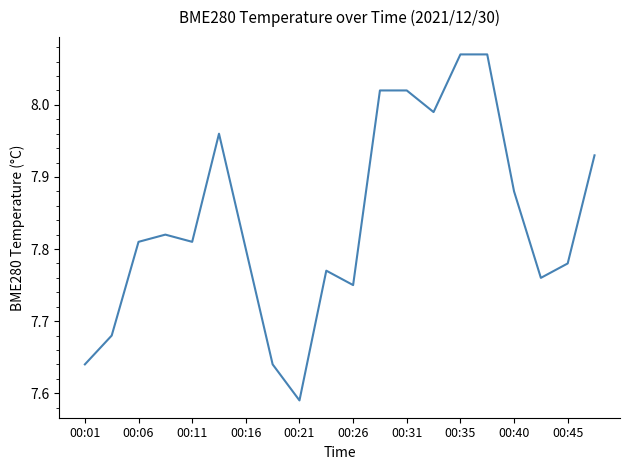

Is this an area chart (filled region under the line)?

No